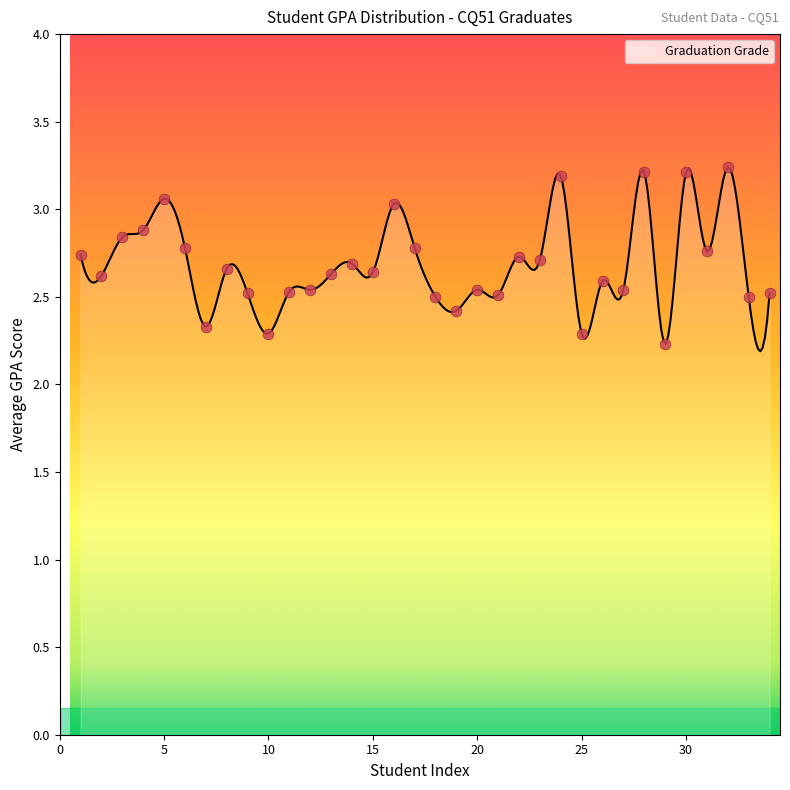

Approximately how many times larger is the value at 28 compared to 22?

1.2